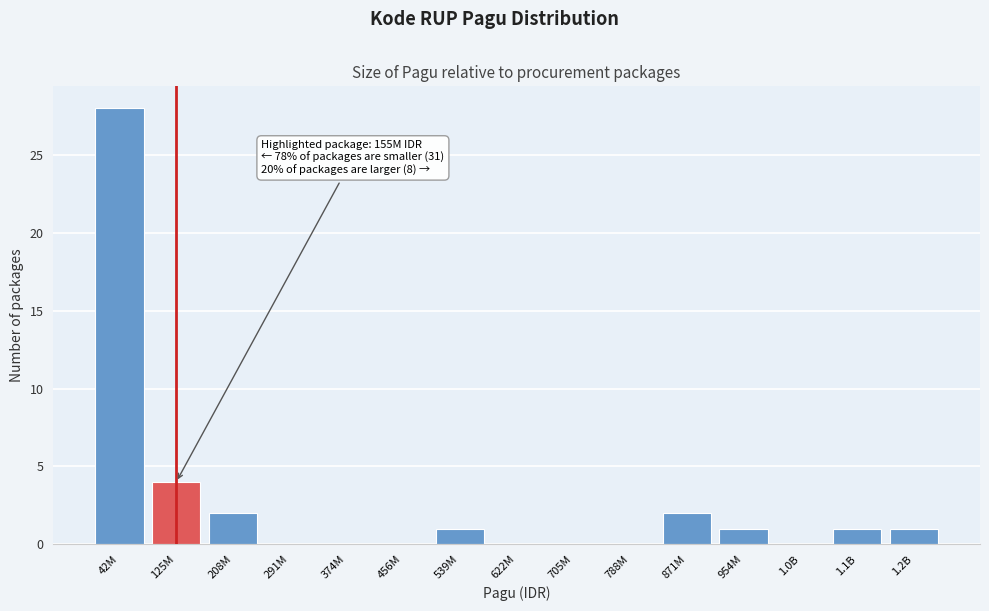

Reading left to right, extract all data points from this chart.

42M=28	125M=4	208M=2	291M=0	374M=0	456M=0	539M=1	622M=0	705M=0	788M=0	871M=2	954M=1	1.0B=0	1.1B=1	1.2B=1